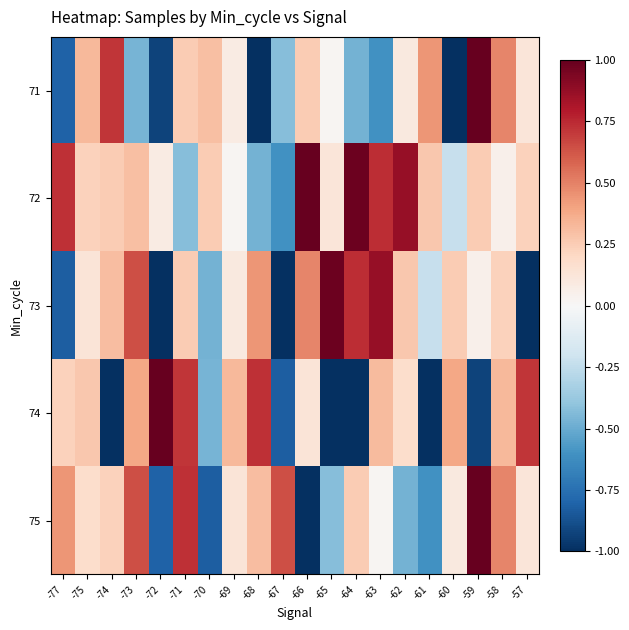

Reading left to right, list all the values displayed in this chart.

71: -77=-0.8	-75=0.3	-74=0.7	-73=-0.5	-72=-0.9	-71=0.3	-70=0.3	-69=0.1	-68=-1.0	-67=-0.4	-66=0.3	-65=0.0	-64=-0.5	-63=-0.6	-62=0.1	-61=0.4	-60=-1.0	-59=1.0	-58=0.5	-57=0.1
72: -77=0.7	-75=0.2	-74=0.3	-73=0.3	-72=0.1	-71=-0.4	-70=0.3	-69=0.0	-68=-0.5	-67=-0.6	-66=1.0	-65=0.1	-64=1.0	-63=0.7	-62=0.9	-61=0.3	-60=-0.2	-59=0.3	-58=0.0	-57=0.2
73: -77=-0.8	-75=0.1	-74=0.3	-73=0.6	-72=-1.0	-71=0.3	-70=-0.5	-69=0.1	-68=0.4	-67=-1.0	-66=0.5	-65=1.0	-64=0.7	-63=0.9	-62=0.3	-61=-0.2	-60=0.3	-59=0.0	-58=0.2	-57=-1.0
74: -77=0.2	-75=0.3	-74=-1.0	-73=0.4	-72=1.0	-71=0.7	-70=-0.5	-69=0.3	-68=0.7	-67=-0.8	-66=0.1	-65=-1.0	-64=-1.0	-63=0.3	-62=0.2	-61=-1.0	-60=0.4	-59=-0.9	-58=0.3	-57=0.7
75: -77=0.4	-75=0.2	-74=0.2	-73=0.6	-72=-0.8	-71=0.7	-70=-0.8	-69=0.1	-68=0.3	-67=0.6	-66=-1.0	-65=-0.4	-64=0.3	-63=0.0	-62=-0.5	-61=-0.6	-60=0.1	-59=1.0	-58=0.5	-57=0.1